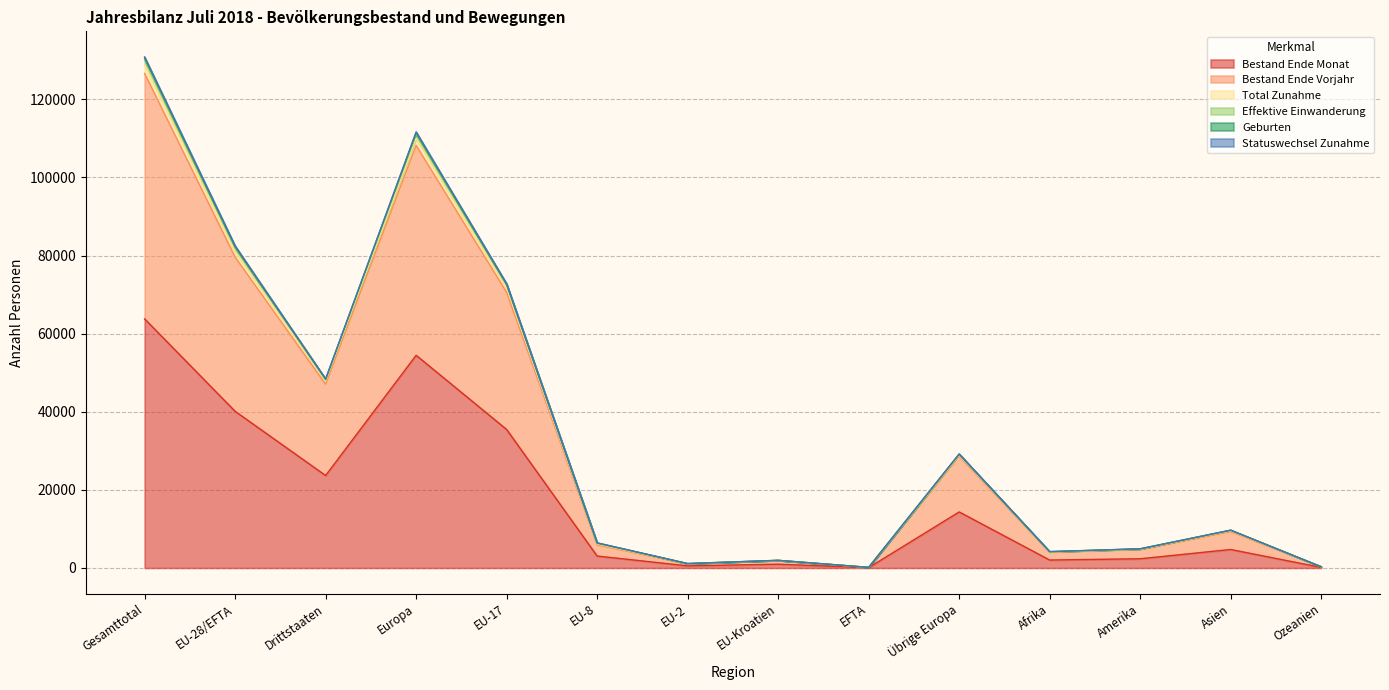

True or false: Total Zunahme and Effektive Einwanderung intersect in this chart.

False